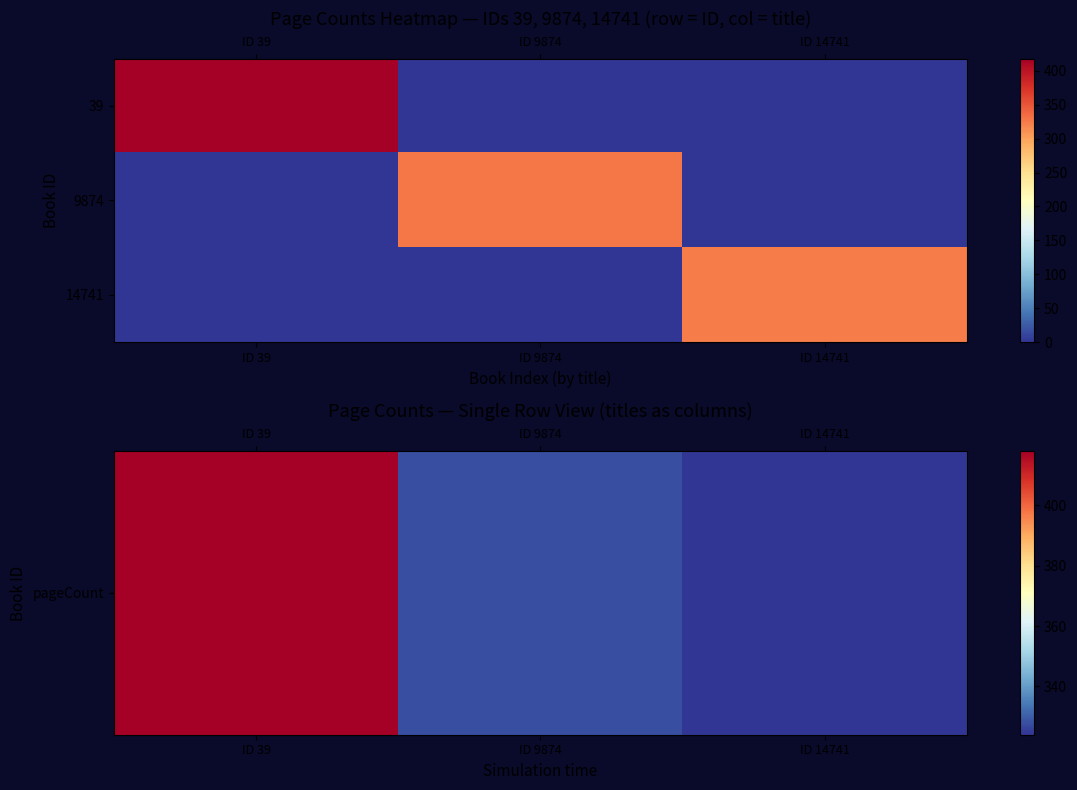

List the series in order of their peak value, highest first.

pageCount, 9874, 14741